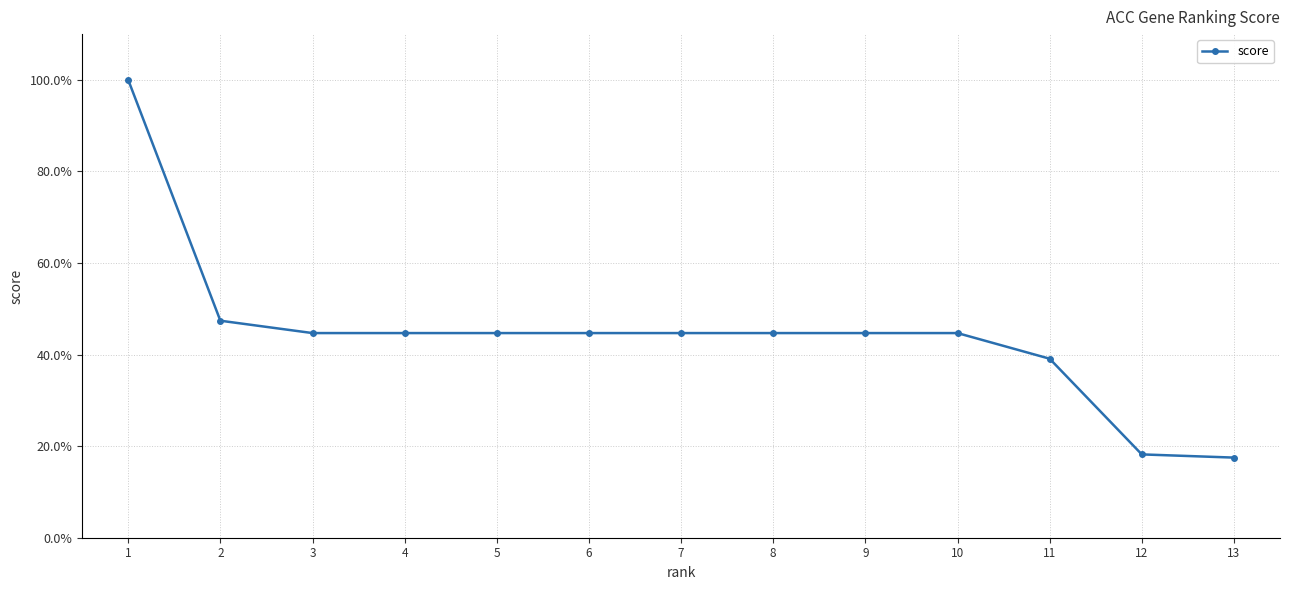

Reading left to right, list all the values displayed in this chart.

1.0	0.5	0.4	0.4	0.4	0.4	0.4	0.4	0.4	0.4	0.4	0.2	0.2